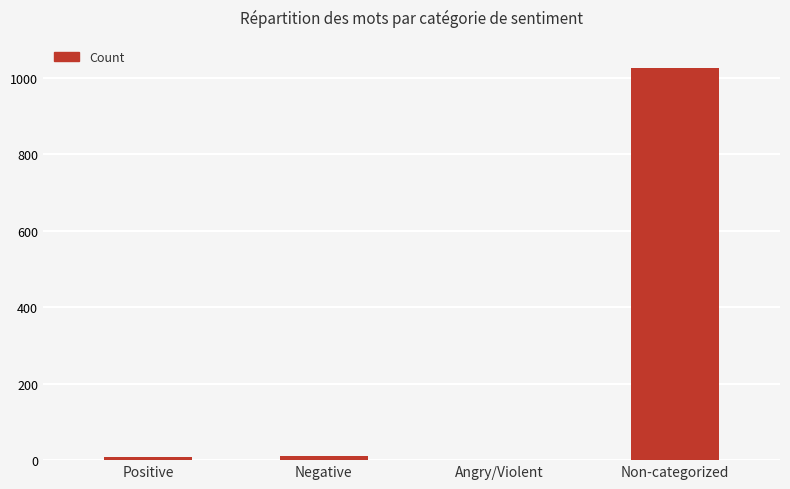

What is the change in value from Angry/Violent to Non-categorized?

+1025